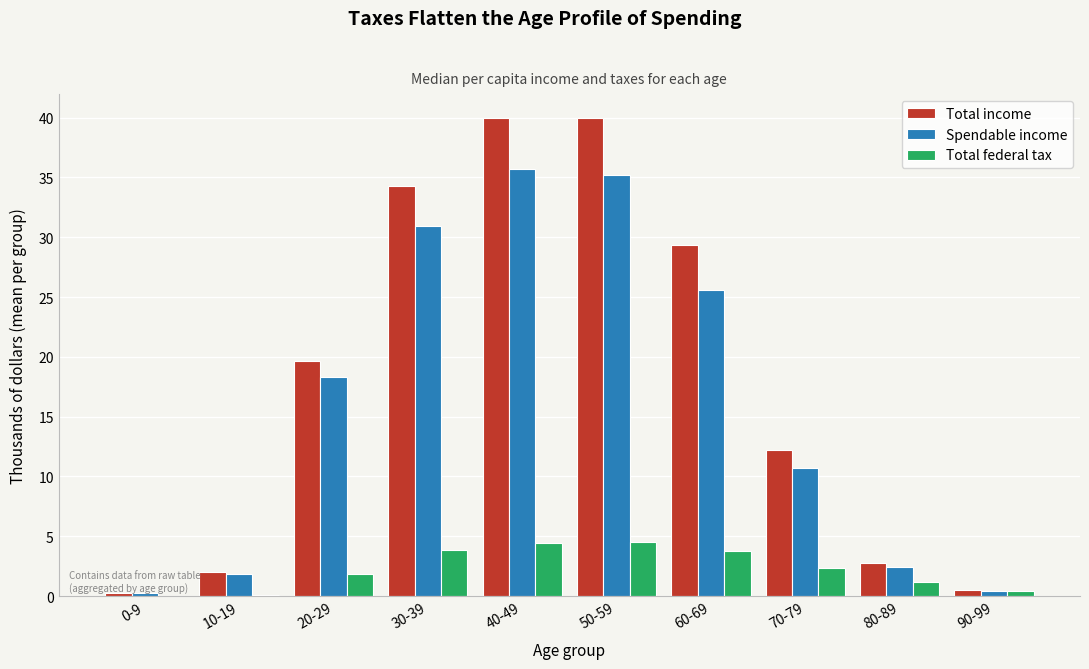

At which label does Total income first exceed 19?

20-29